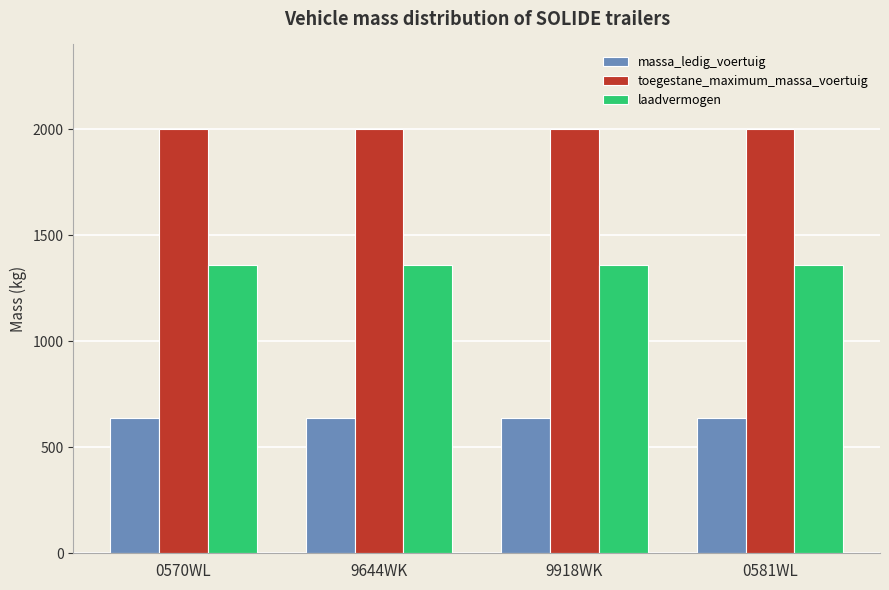

Reading right to left, what are all the values shown in this chart?

massa_ledig_voertuig: 640	640	640	640
toegestane_maximum_massa_voertuig: 2000	2000	2000	2000
laadvermogen: 1360	1360	1360	1360